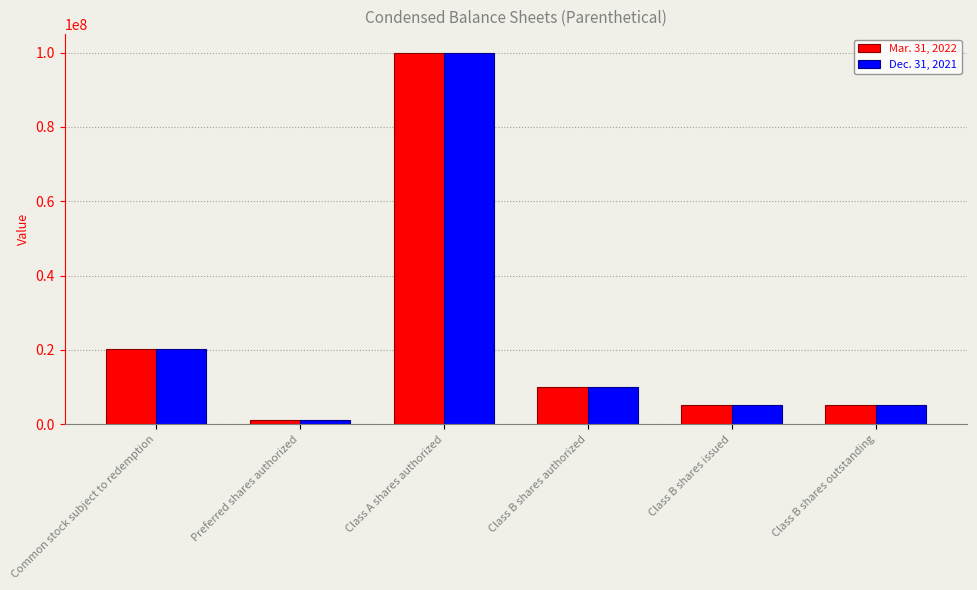

At which category does the chart reach its minimum across all series?

Preferred shares authorized